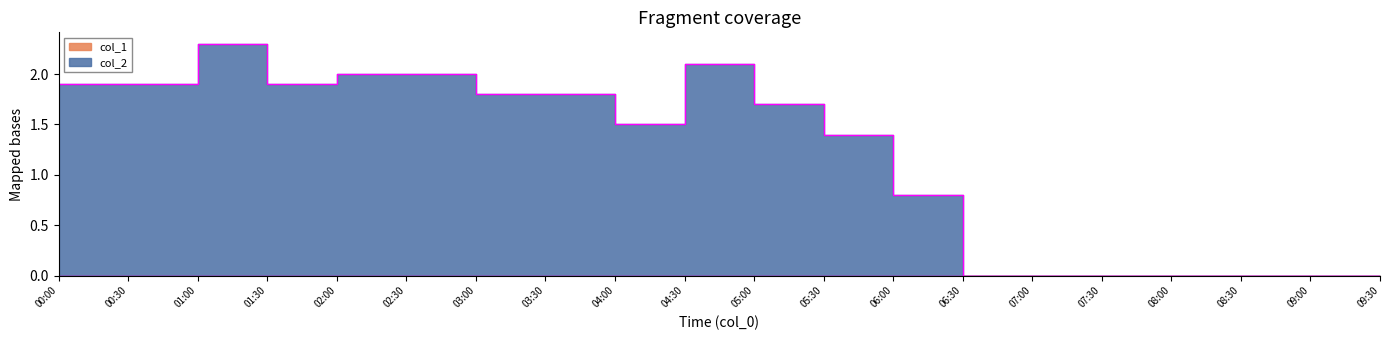

Where is the first local minimum?

01:30